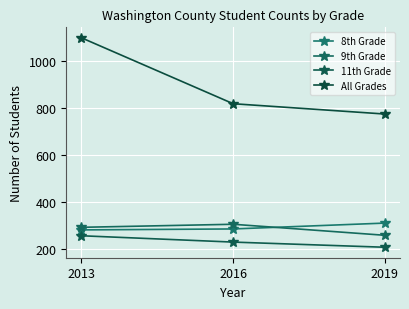

Is the value of 8th Grade at 2013 greater than the value of 11th Grade at 2013?

Yes